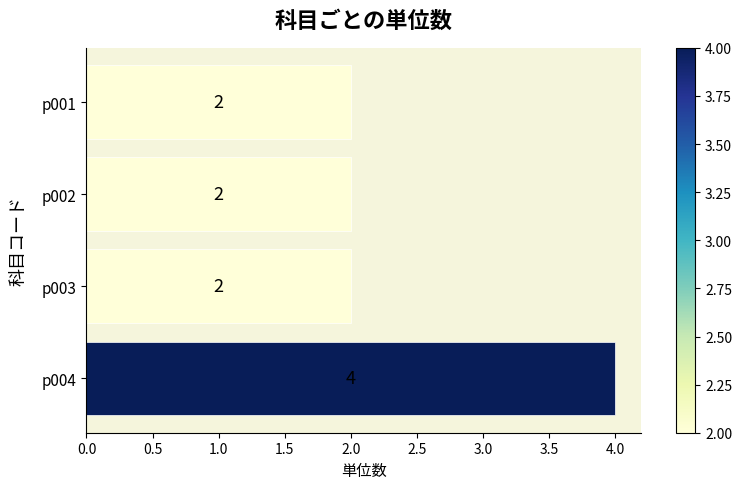

Approximately how many times larger is the value at p002 compared to p001?

1.0